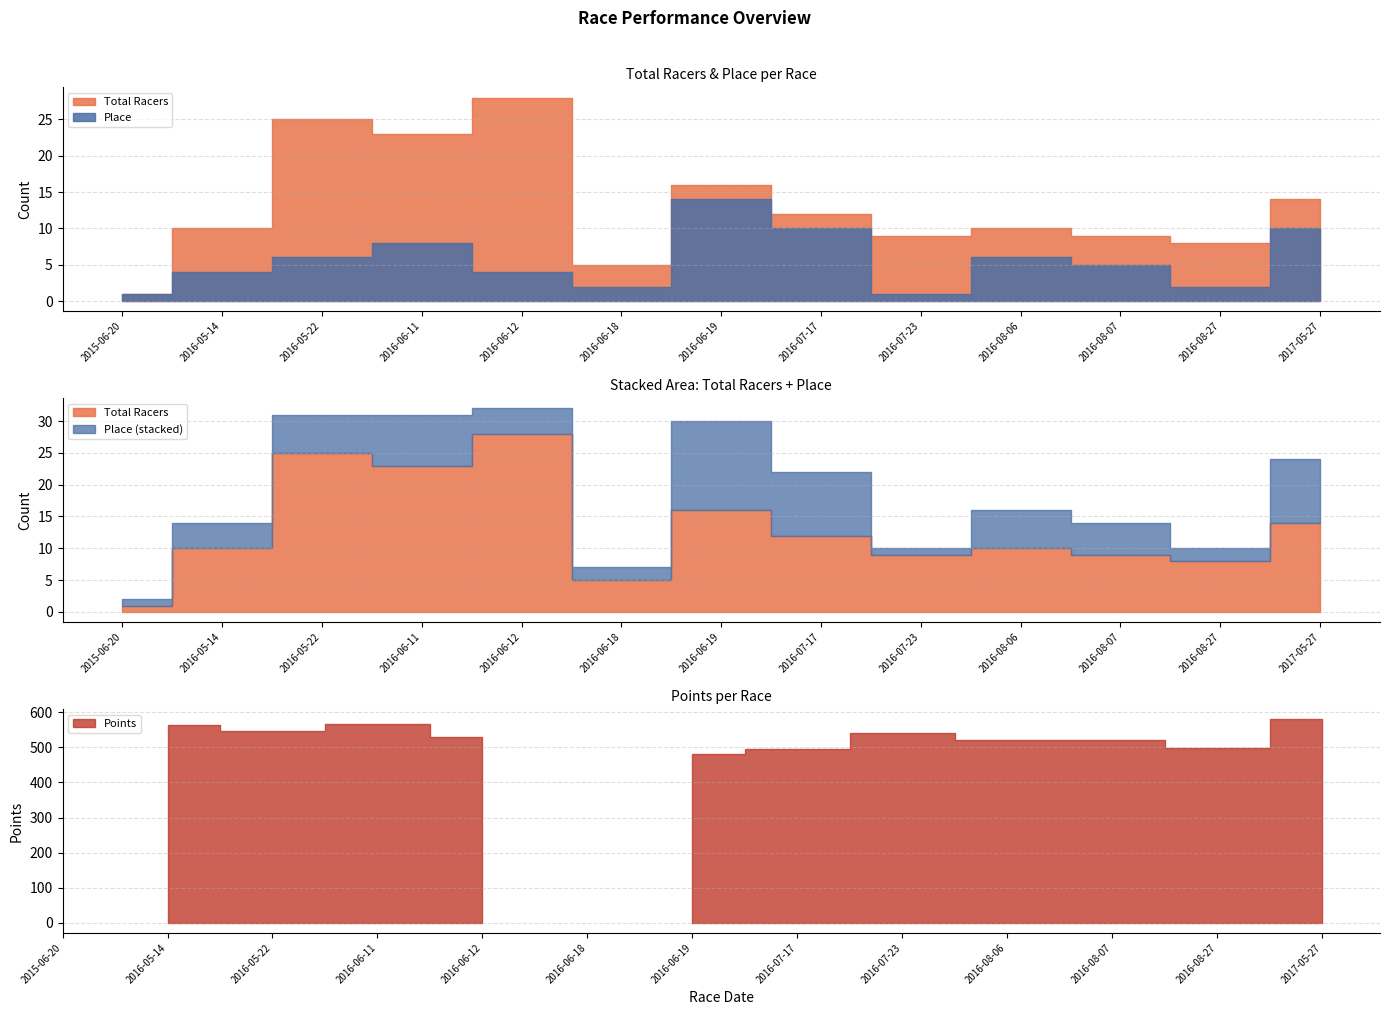

Rank the categories by Place value from highest to lowest.

2016-06-19, 2016-07-17, 2017-05-27, 2016-06-11, 2016-05-22, 2016-08-06, 2016-08-07, 2016-05-14, 2016-06-12, 2016-06-18, 2016-08-27, 2015-06-20, 2016-07-23